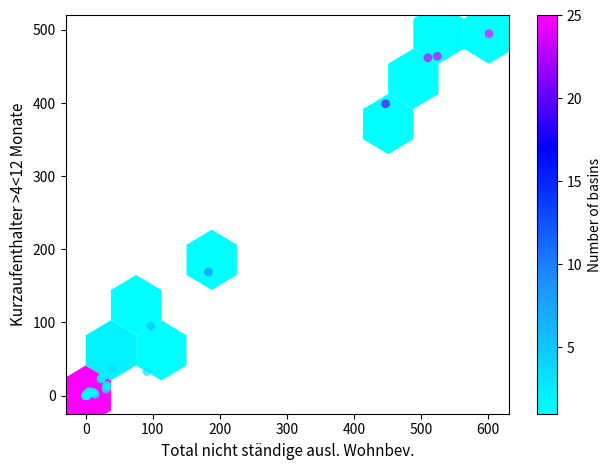

What Y value in the scatter plot is closest to 247?

169